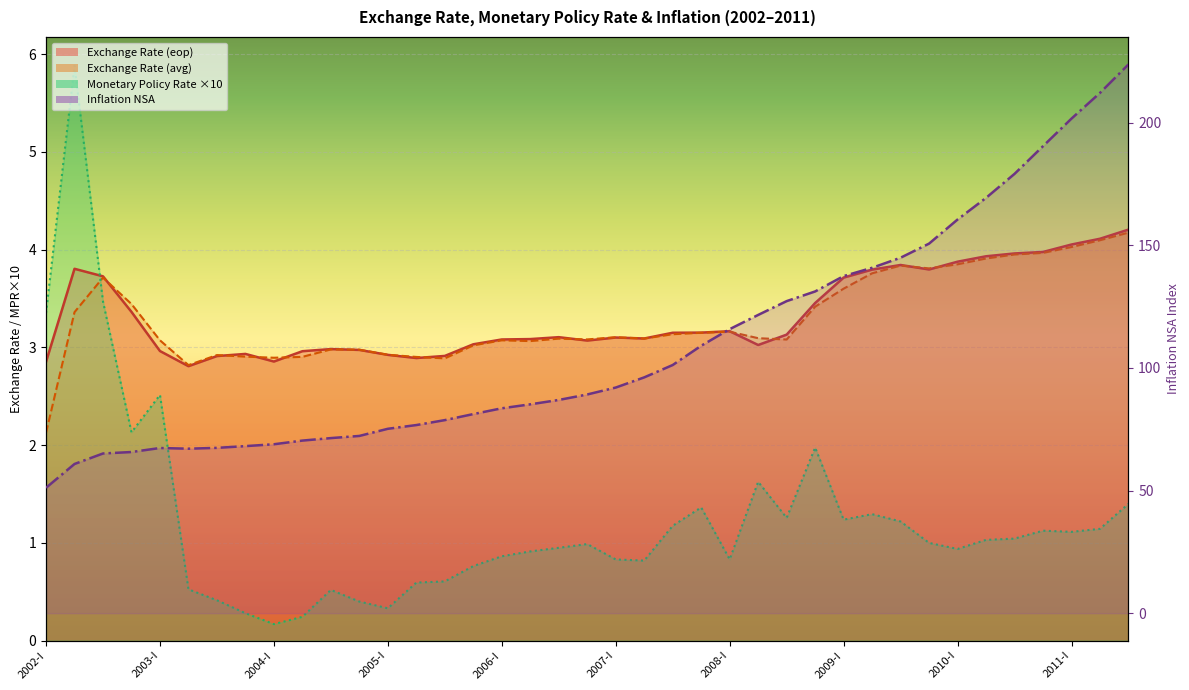

True or false: Exchange Rate (eop) and Exchange Rate (avg) cross at least once.

True